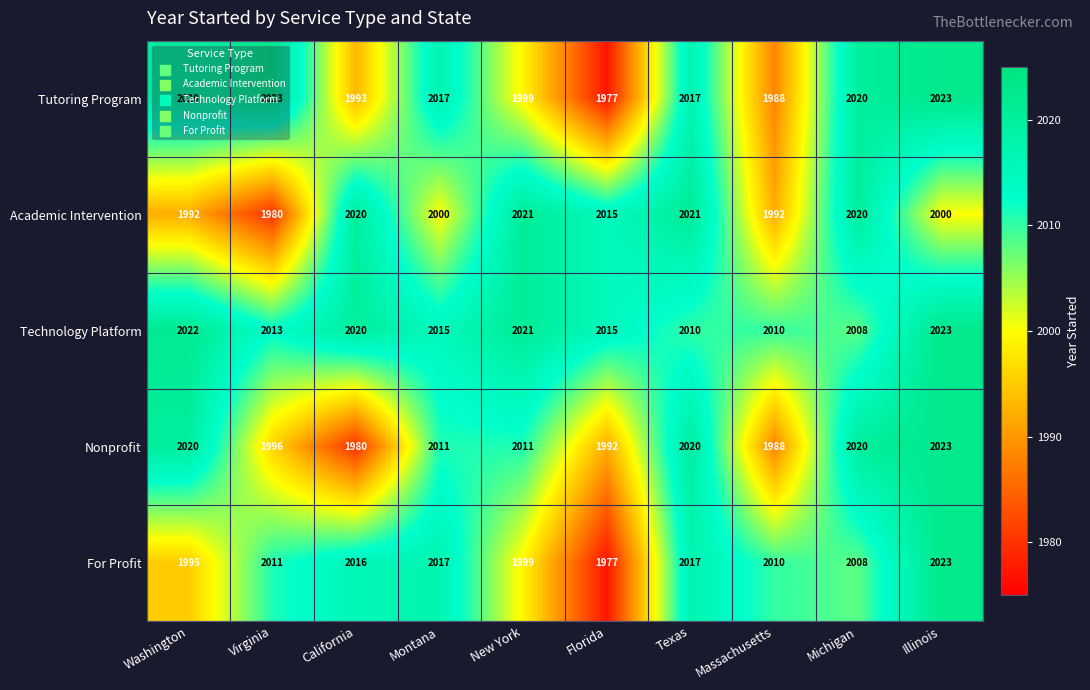

What is the maximum value for Academic Intervention?

2021